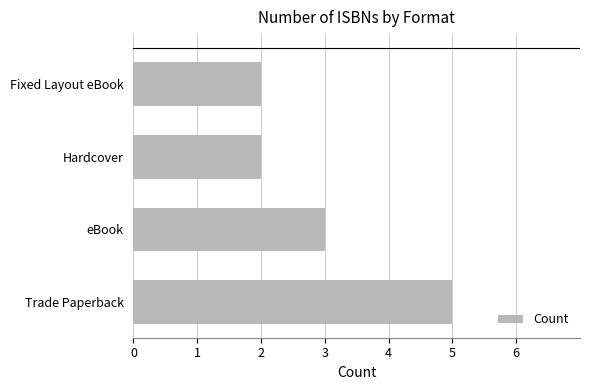

Reading top to bottom, what are all the values shown in this chart?

Fixed Layout eBook=2	Hardcover=2	eBook=3	Trade Paperback=5